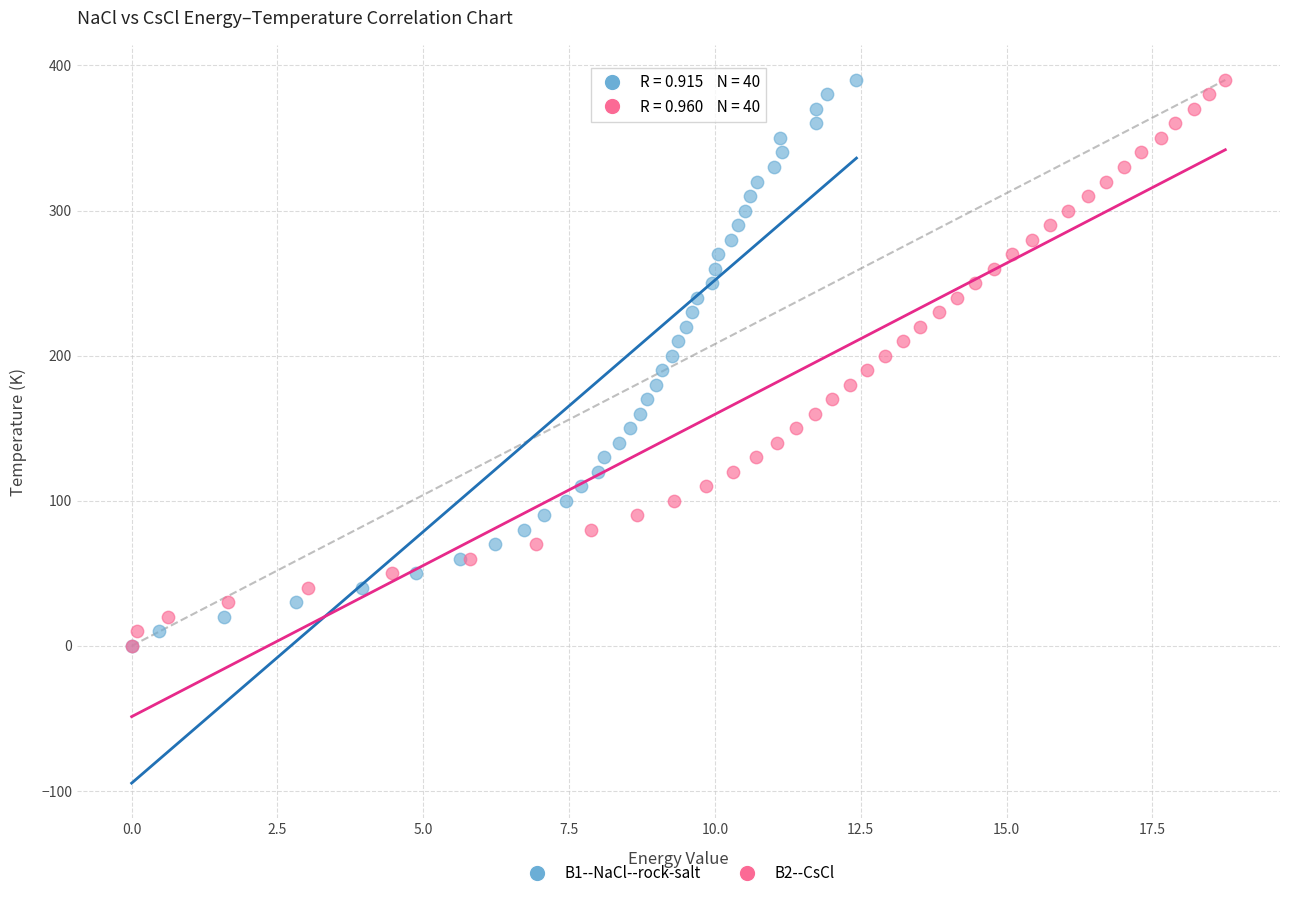

What are all the series names shown in the legend?

B1--NaCl--rock-salt, B2--CsCl